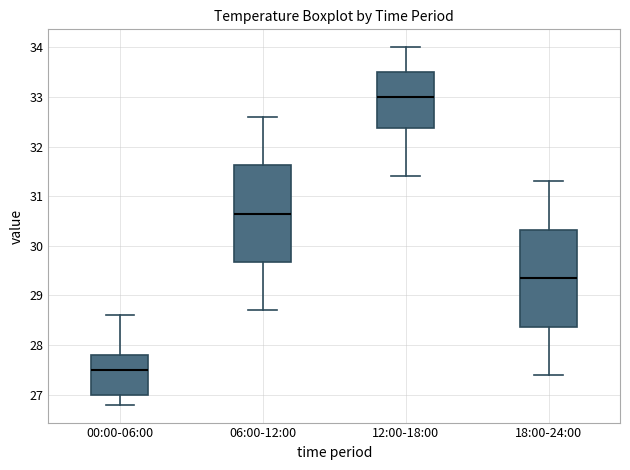

Reading left to right, transcribe this box plot: for each box, give where its median line is, the range the box spans, and where its two whiskers end, as read against the y-axis. The values are not printed on the chart, so give them approximately, as read against the axis.

00:00-06:00: median 27.5, box 27.0 to 27.8, whiskers 26.8 to 28.6
06:00-12:00: median 30.7, box 29.7 to 31.6, whiskers 28.7 to 32.6
12:00-18:00: median 33.0, box 32.4 to 33.5, whiskers 31.4 to 34.0
18:00-24:00: median 29.4, box 28.4 to 30.3, whiskers 27.4 to 31.3